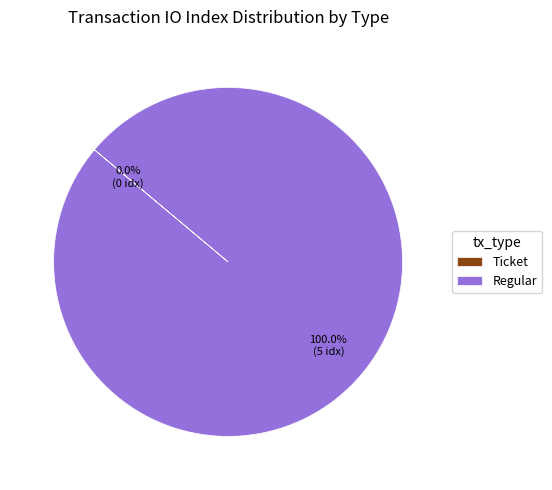

How many slices are in this pie chart?

2